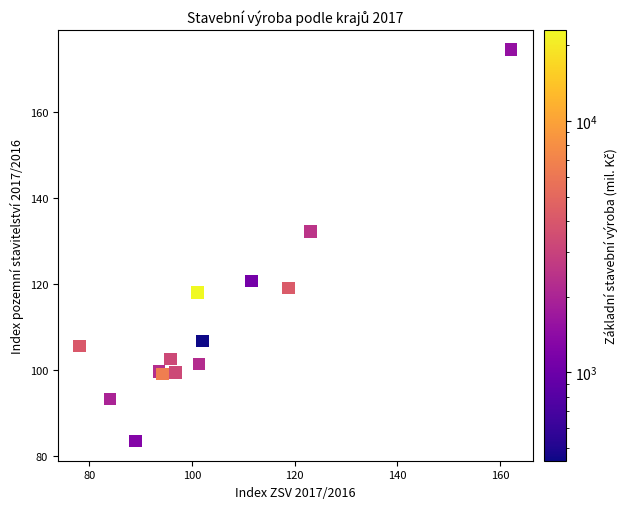

What Y value in the scatter plot is closest to 129?

132.2